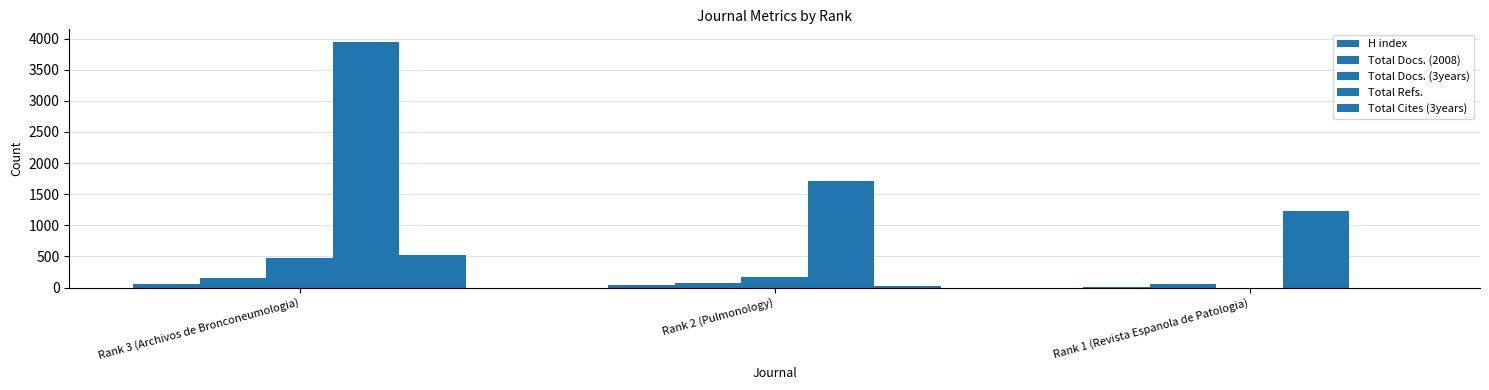

Count the number of data series in this chart.

5